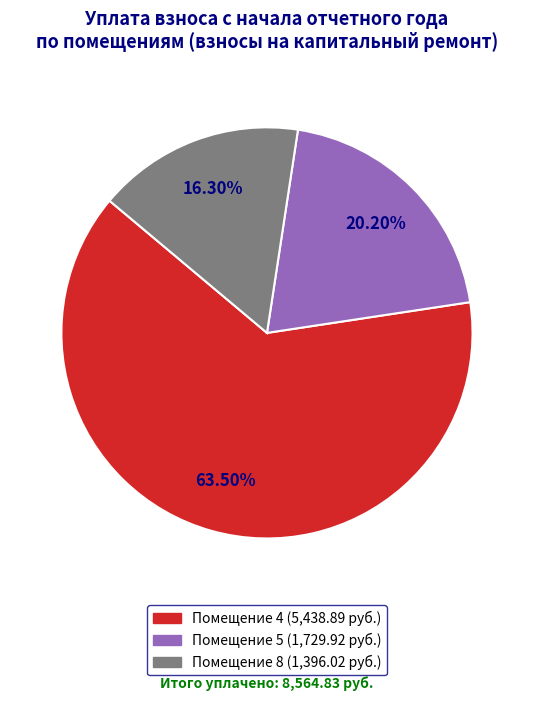

Is there a majority slice in this chart?

Yes